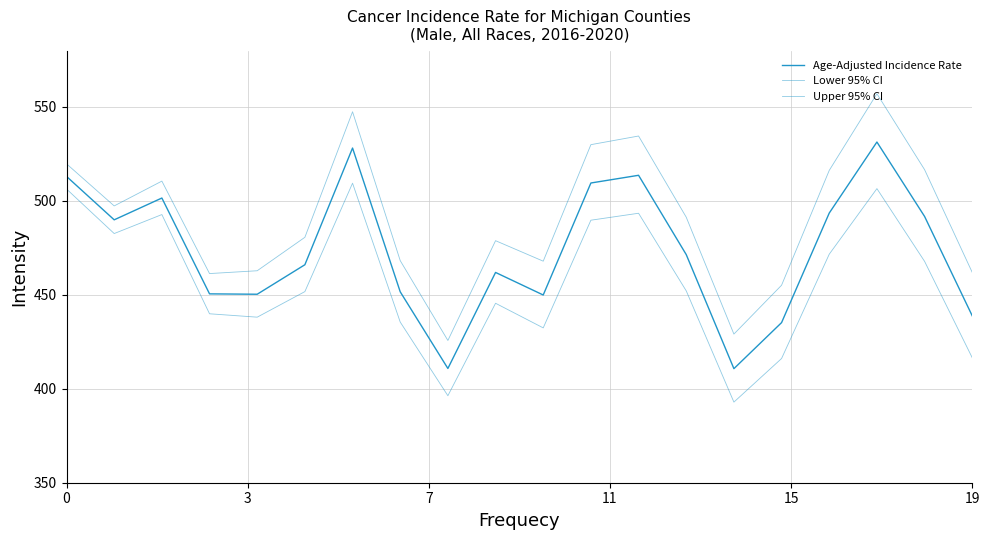

At which category is the sum across all series the highest?

17